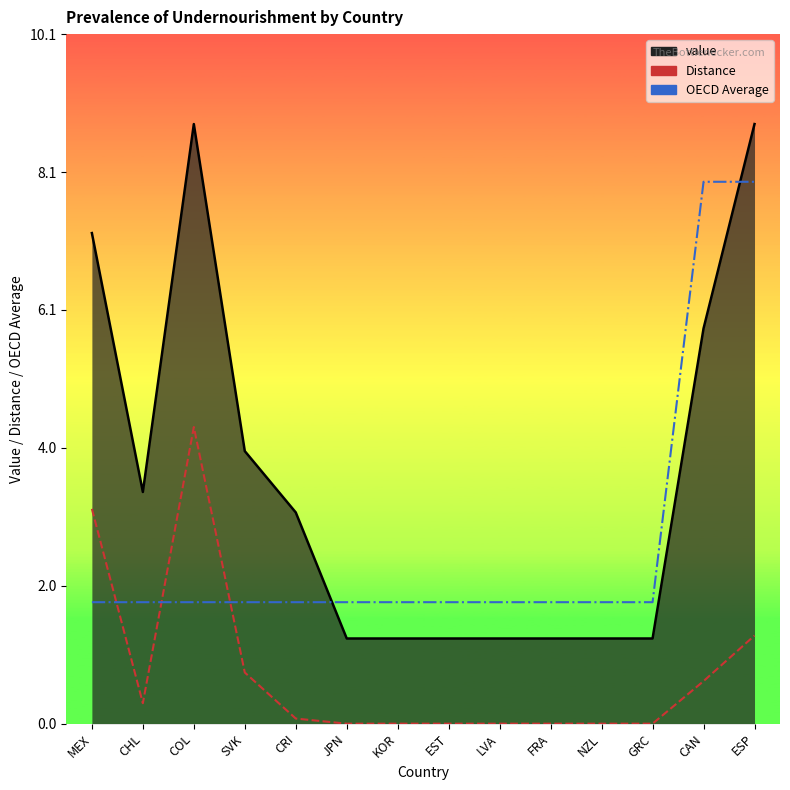

What is the label of the 13th point from the right?

CHL